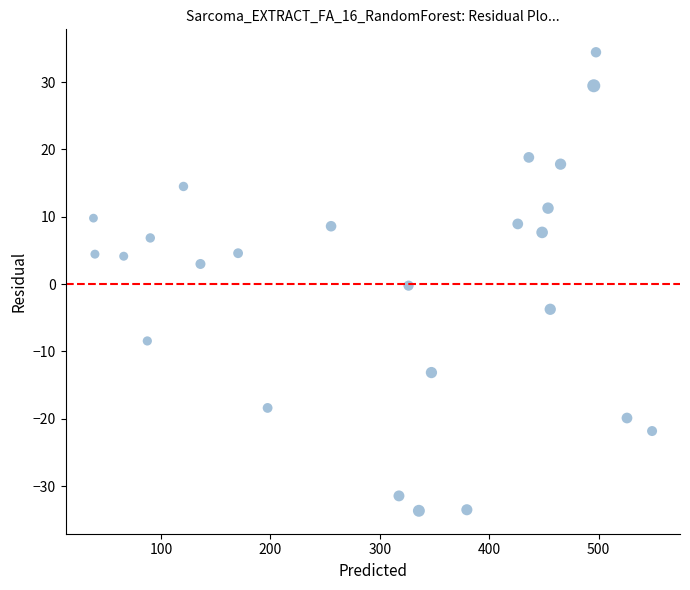

What is the range of Y values (max minus min)?

68.1